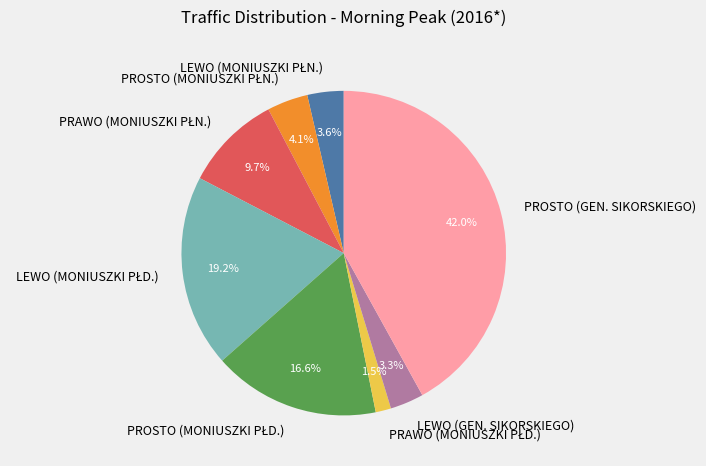

Which slice is the largest?

PROSTO (GEN. SIKORSKIEGO)